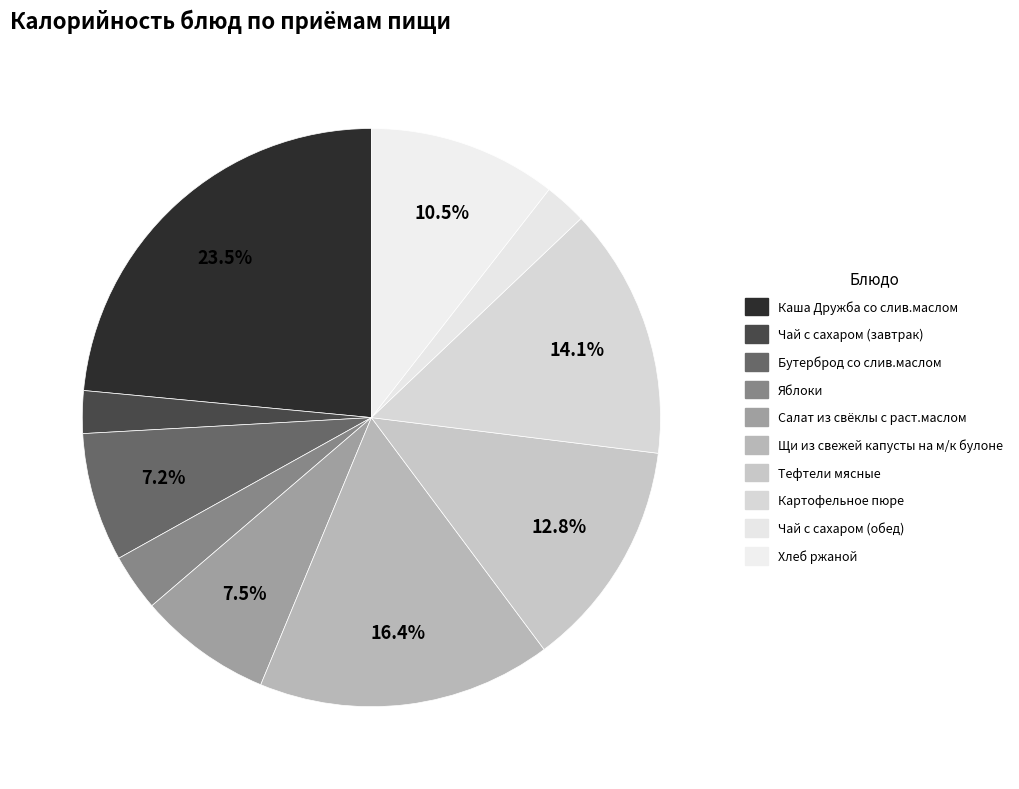

Count the number of slices in the pie.

10